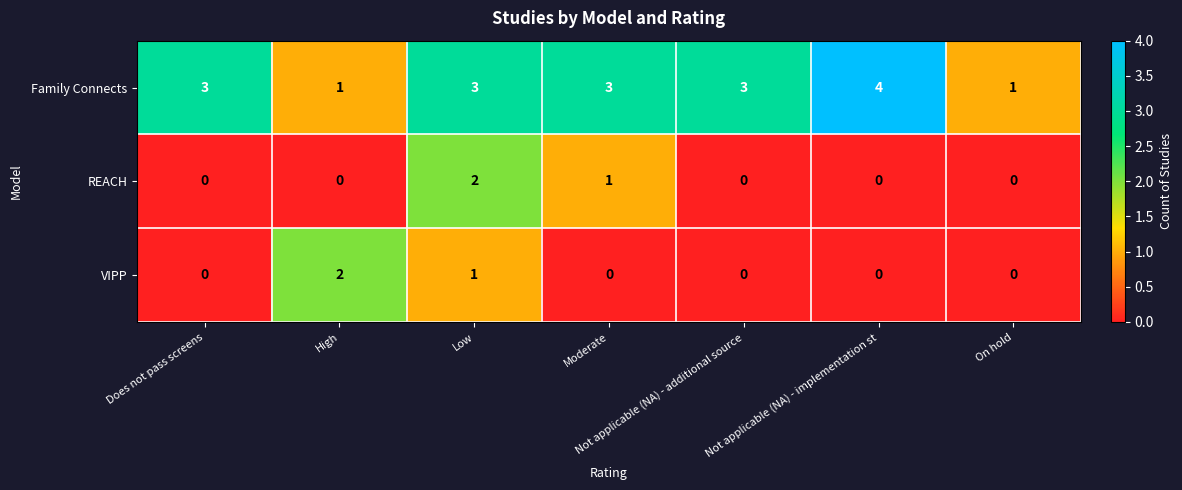

What is the sum of all REACH values?

3